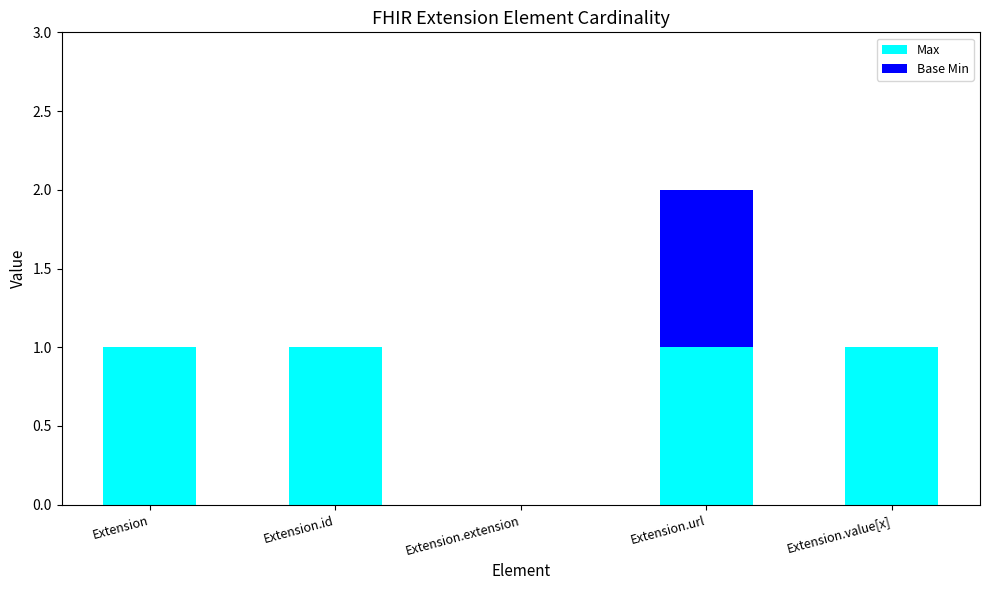

What is the sum of all Max values?

4